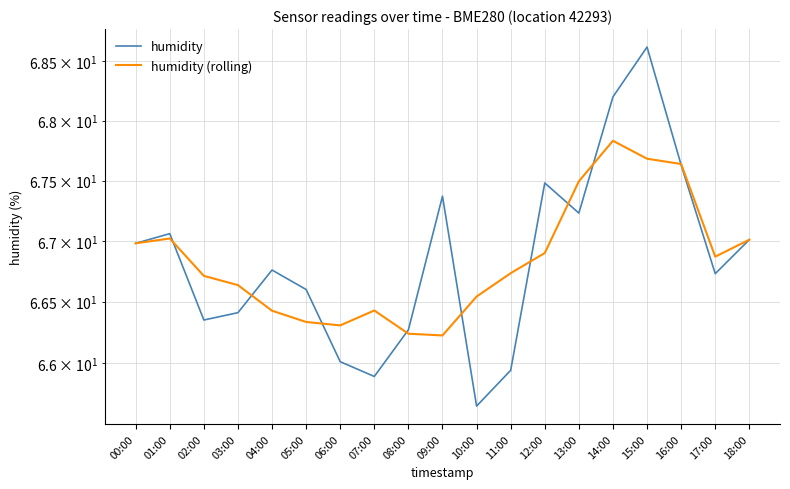

What is the value of the humidity point at the 18th from the left?

66.7